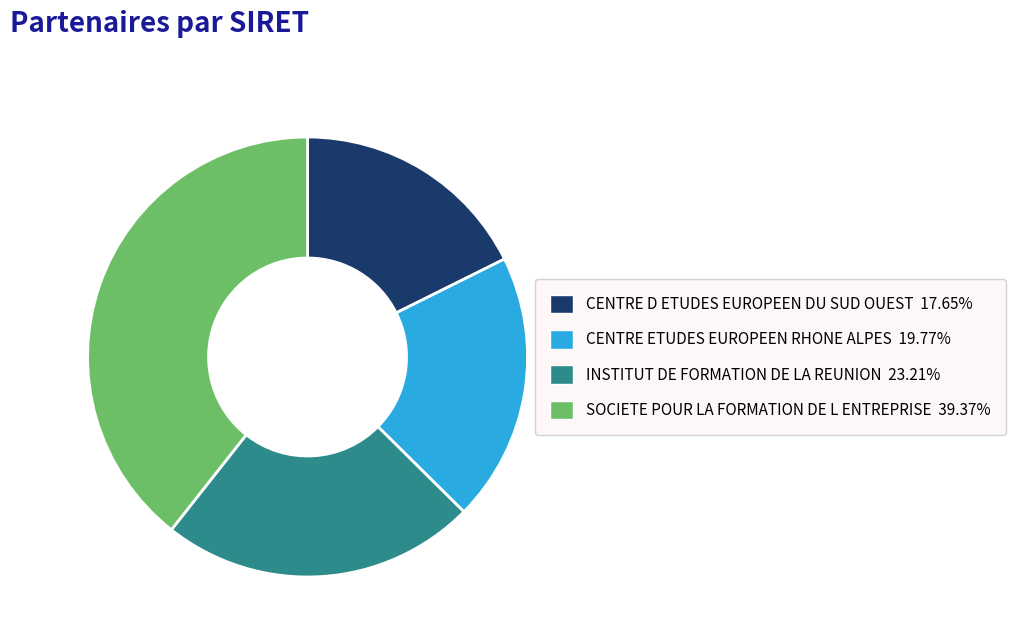

Is INSTITUT DE FORMATION DE LA REUNION the majority of the pie?

No